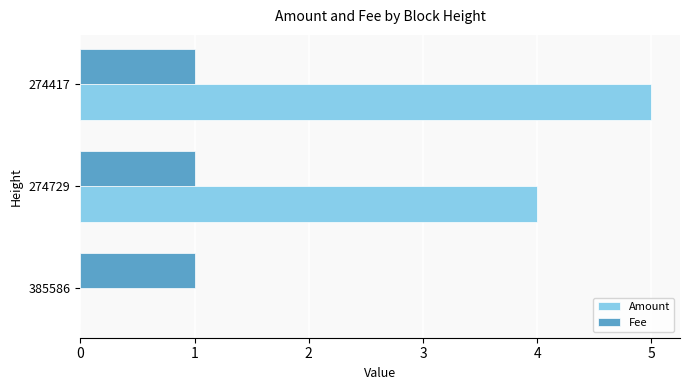

What is the sum of the Amount values at 274729 and 274417?

9